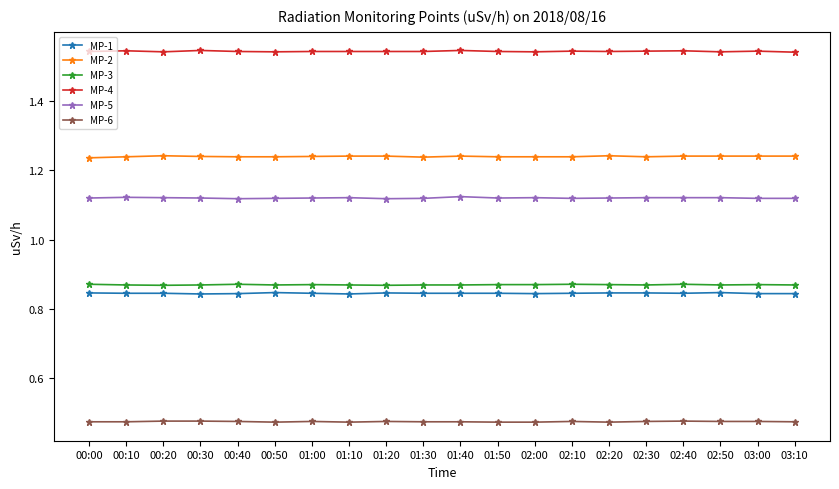

Rank the series at 03:00 from lowest to highest value.

MP-6, MP-1, MP-3, MP-5, MP-2, MP-4